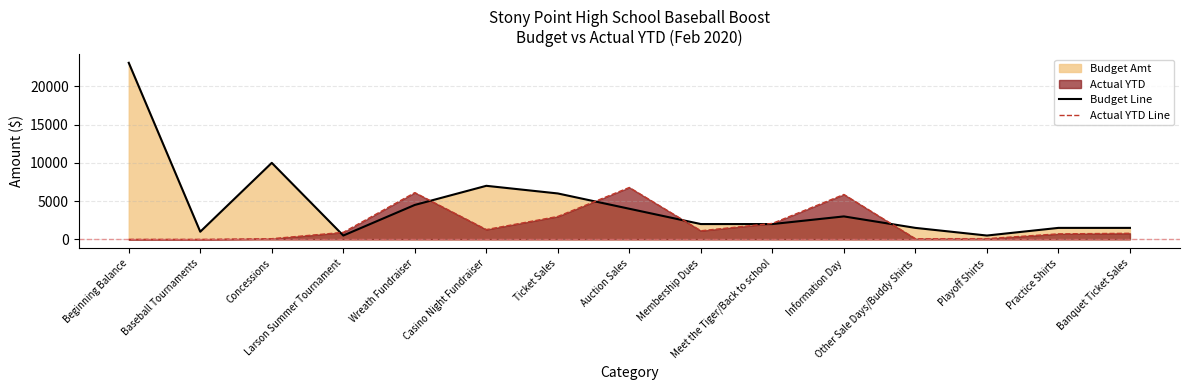

Is it true that Actual YTD Line equals 9943.2 at Wreath Fundraiser?

False